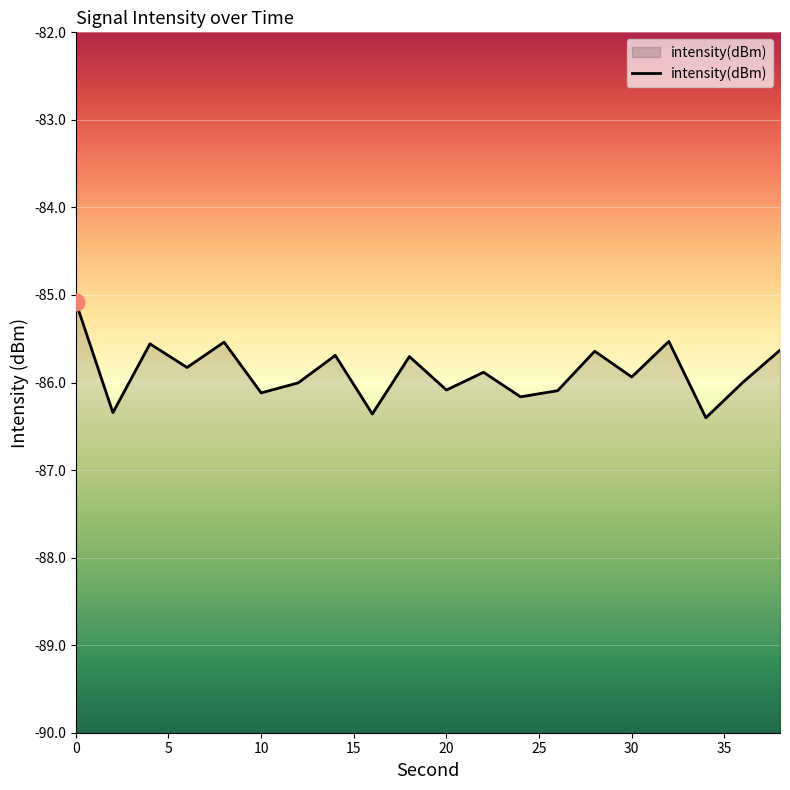

At which category does the data reach its first local peak?

4